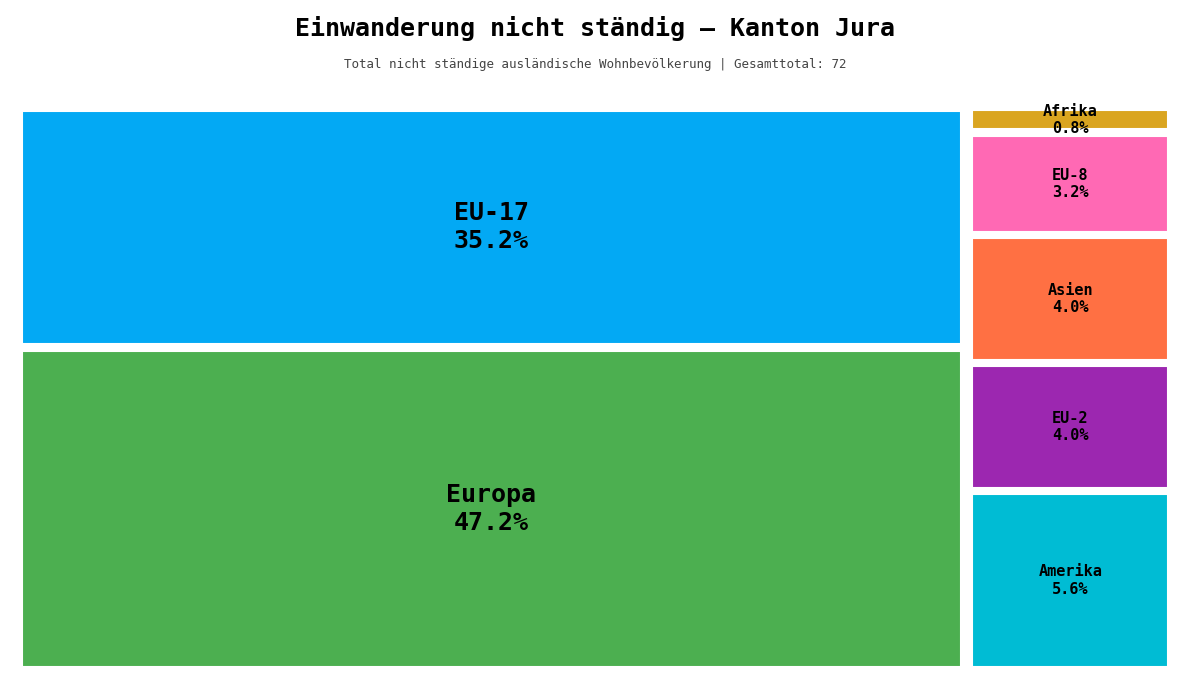

Does EU-17 represent more than half of the total?

No